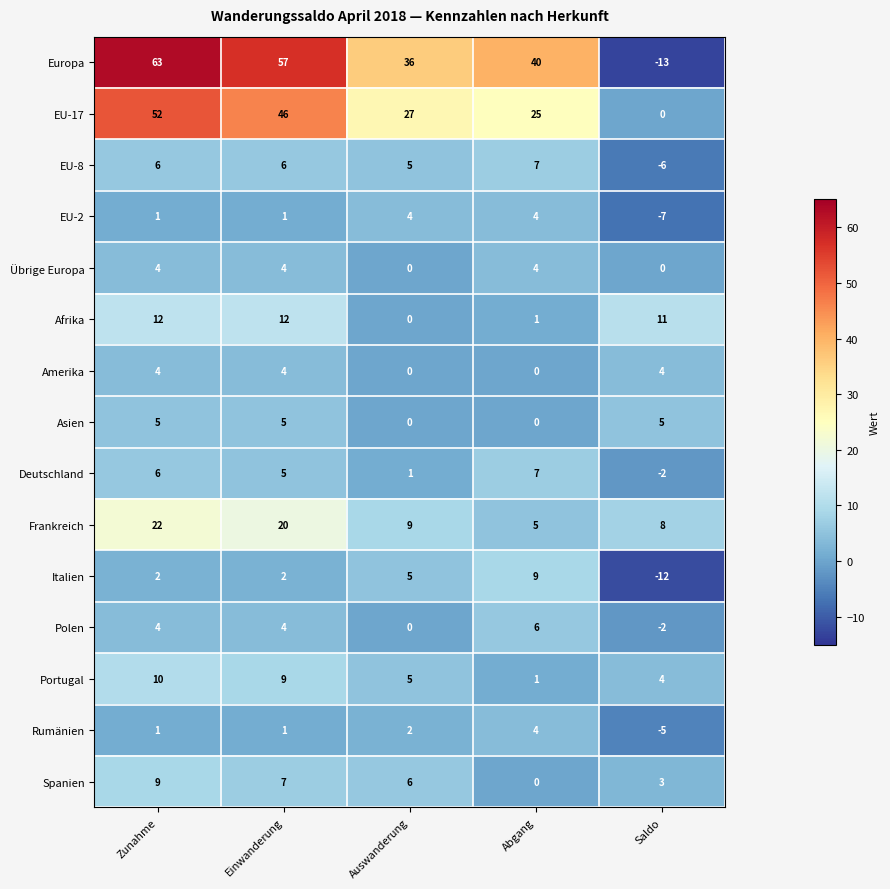

How many distinct data groups are displayed?

15